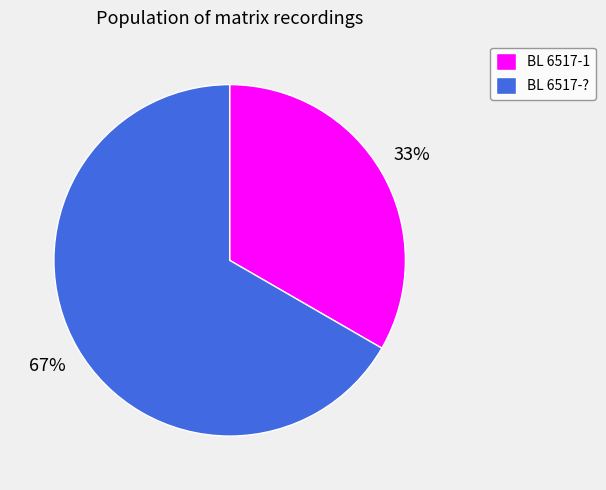

Does any single category account for the majority?

Yes